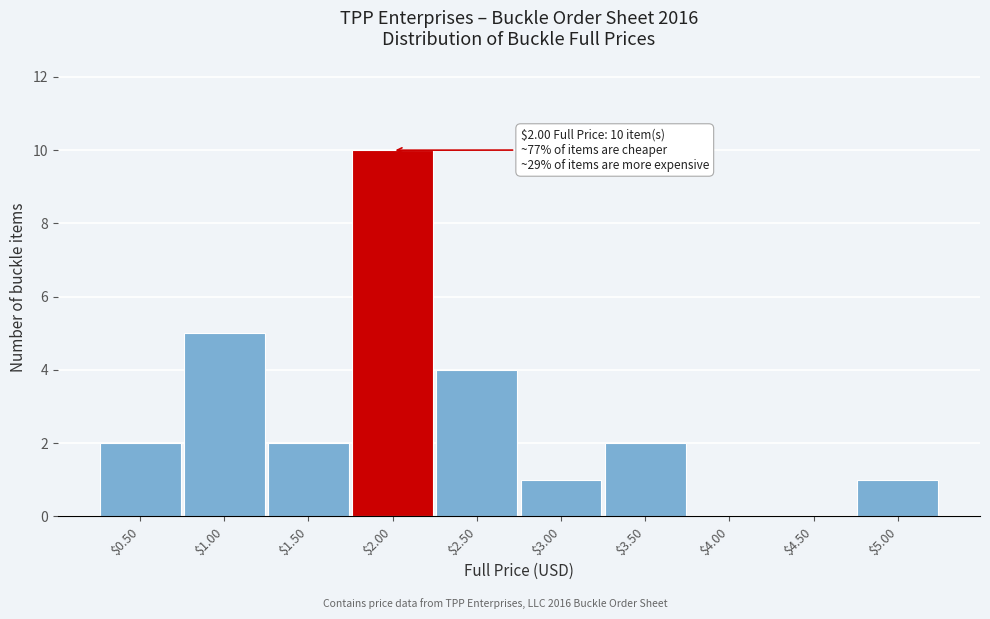

What is the sum of all values?

27